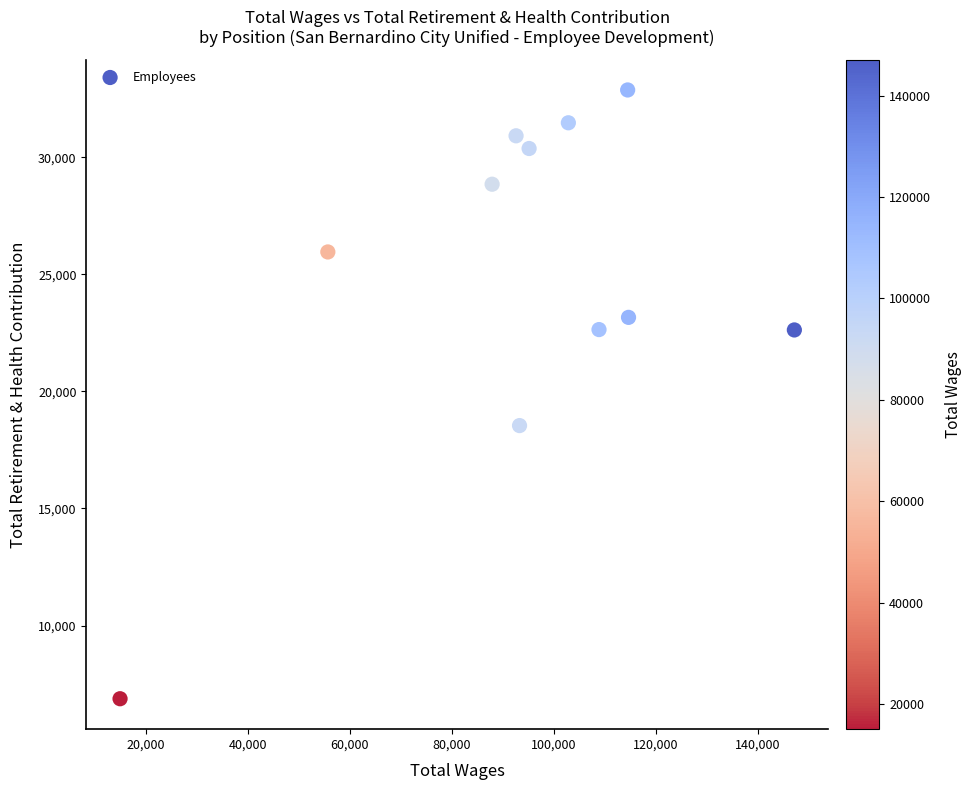

What Y value in the scatter plot is closest to 19873?

18540